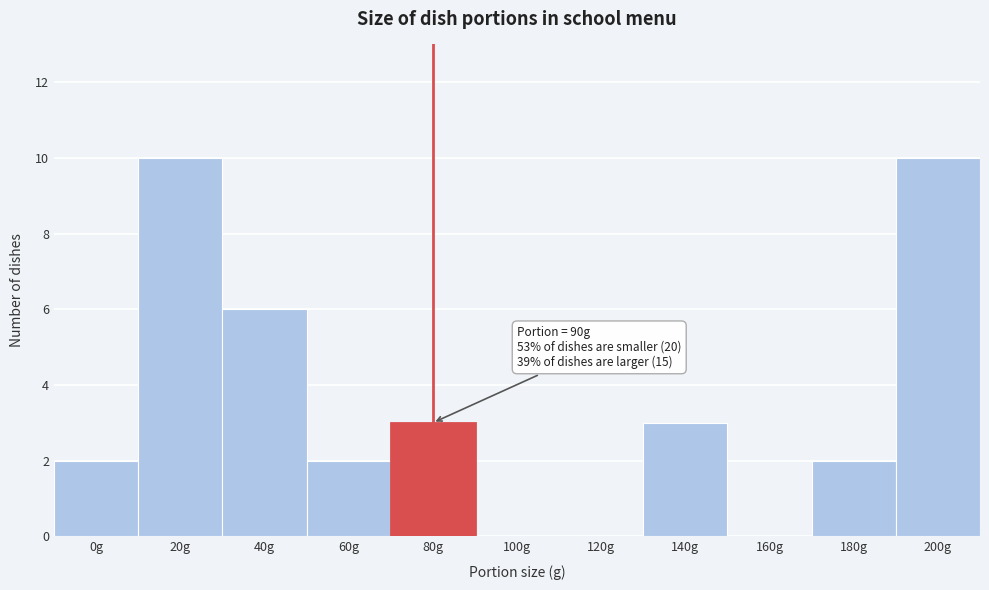

Reading left to right, extract all data points from this chart.

0g=2	20g=10	40g=6	60g=2	80g=3	100g=0	120g=0	140g=3	160g=0	180g=2	200g=10